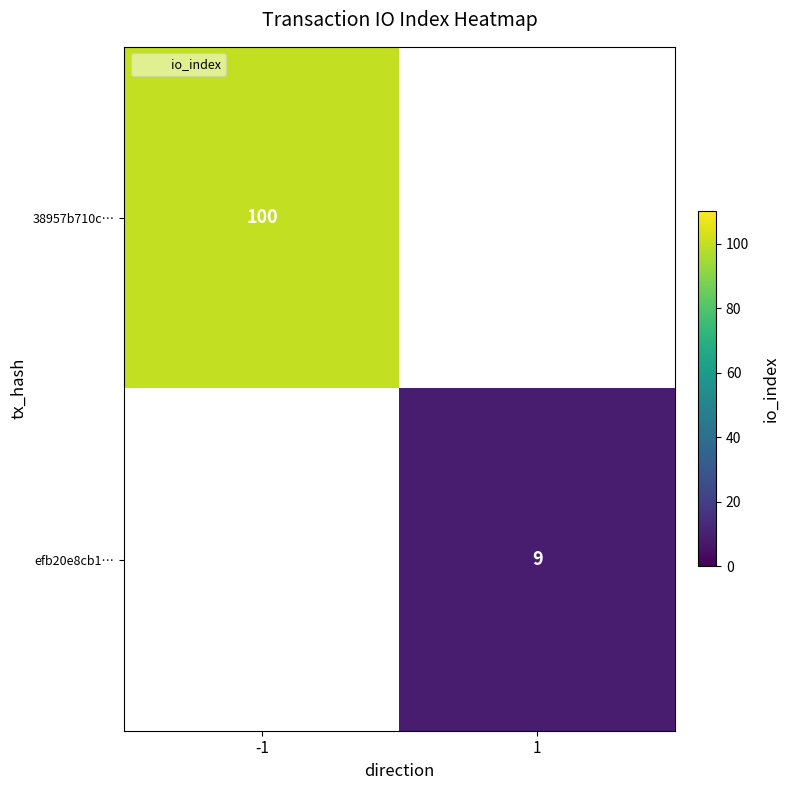

Is it true that efb20e8cb1… equals 15.3 at 1?

False